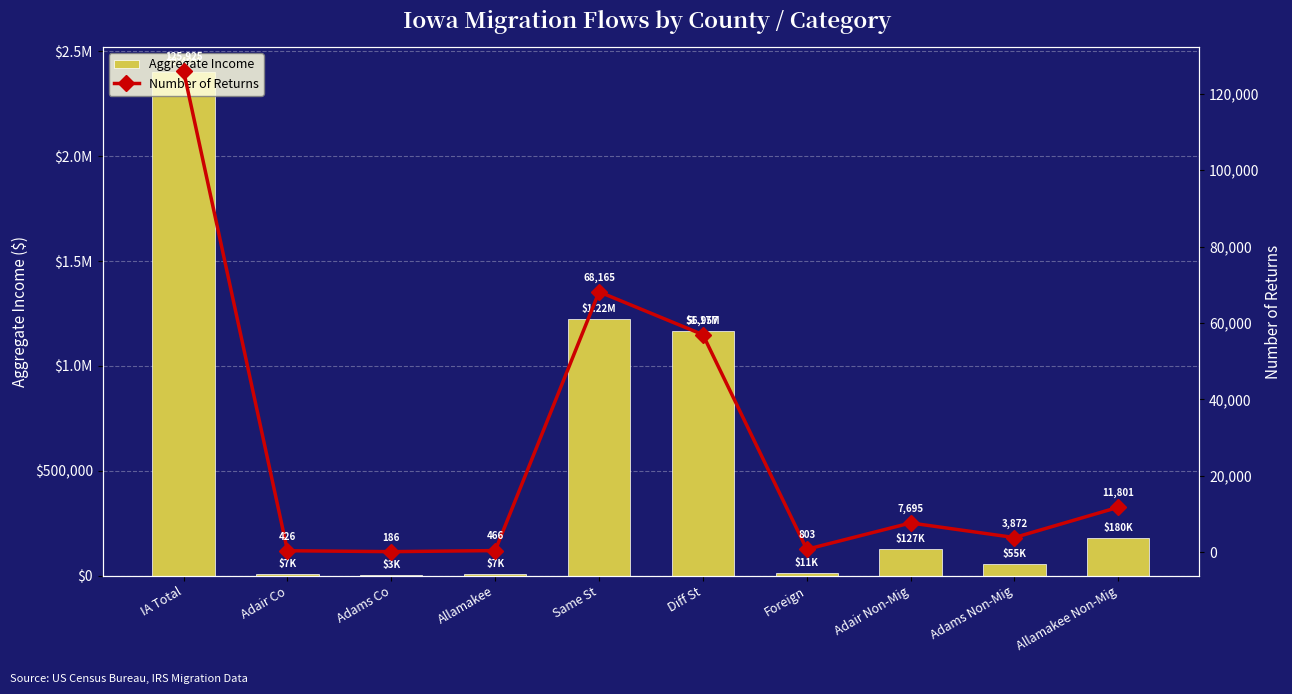

The value of Aggregate Income at Adams Non-Mig is 54818. True or false?

True